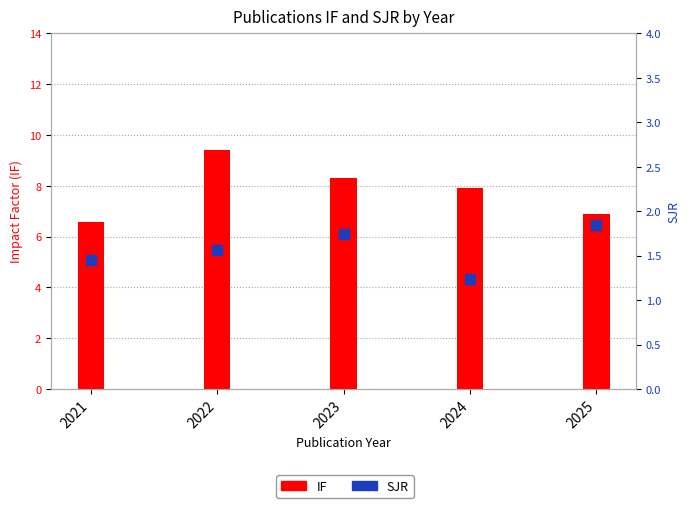

At how many categories does at least one series exceed 7?

3